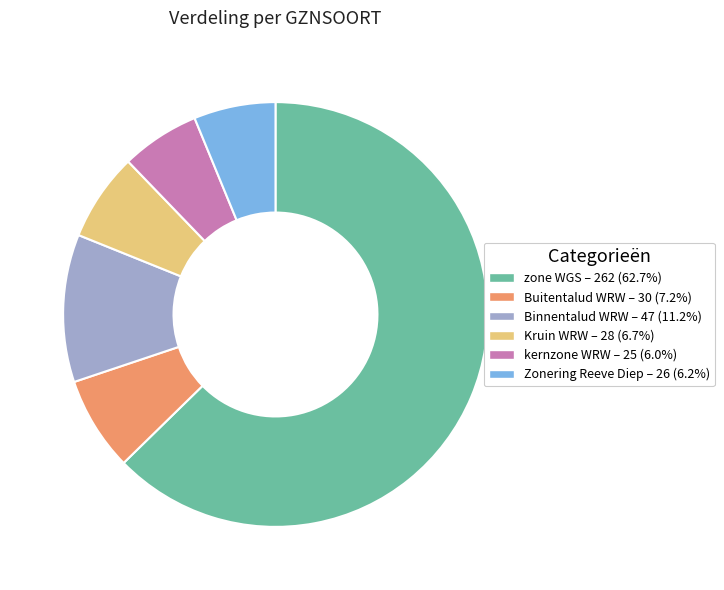

Which slice is the largest?

zone WGS